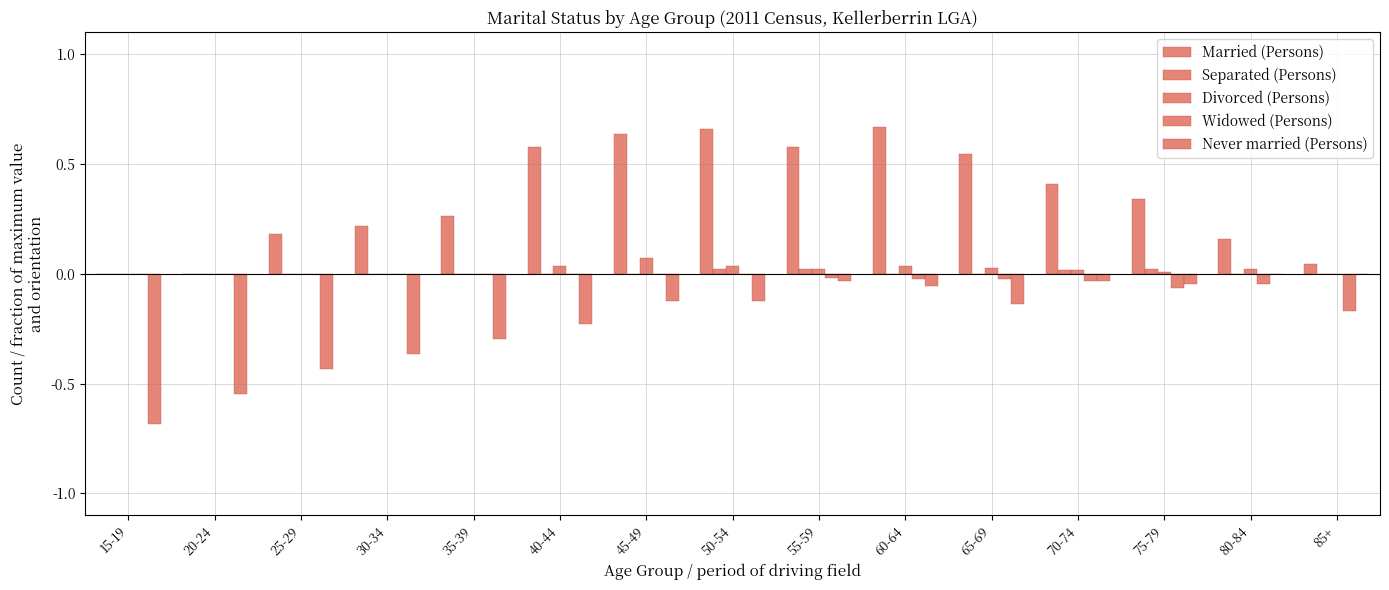

Is the value of Divorced (Persons) at 30-34 greater than the value of Married (Persons) at 65-69?

No